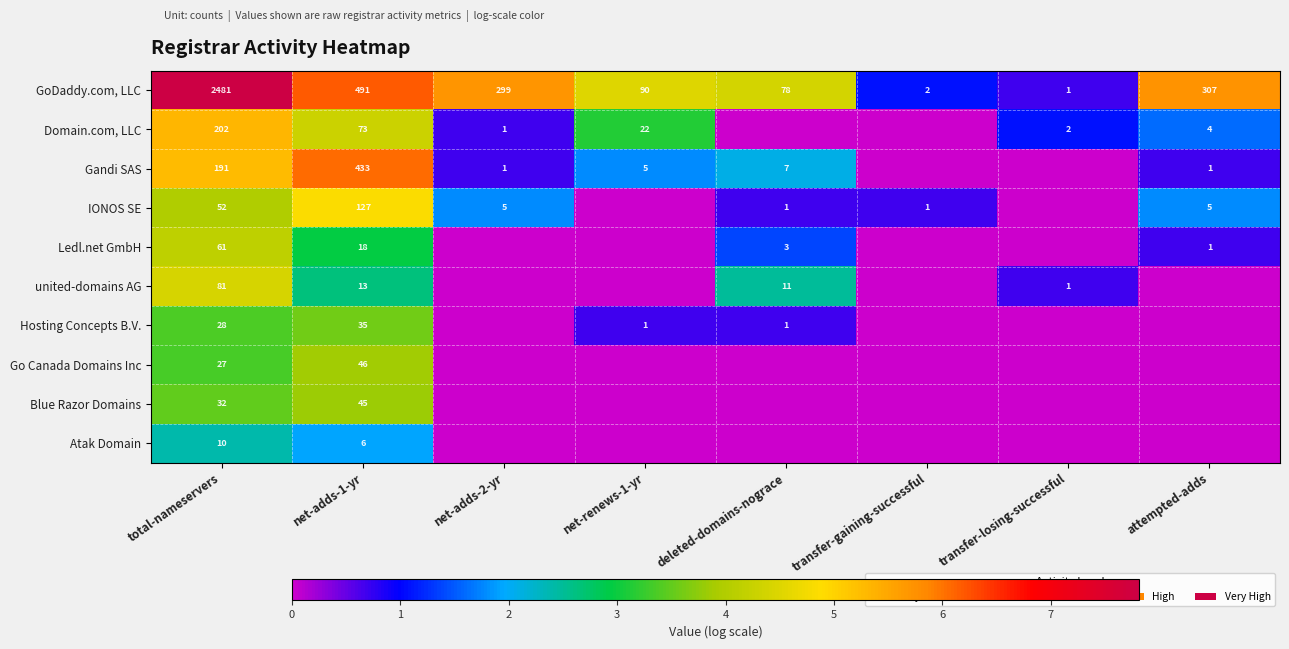

At which label does GoDaddy.com, LLC reach its minimum?

transfer-losing-successful